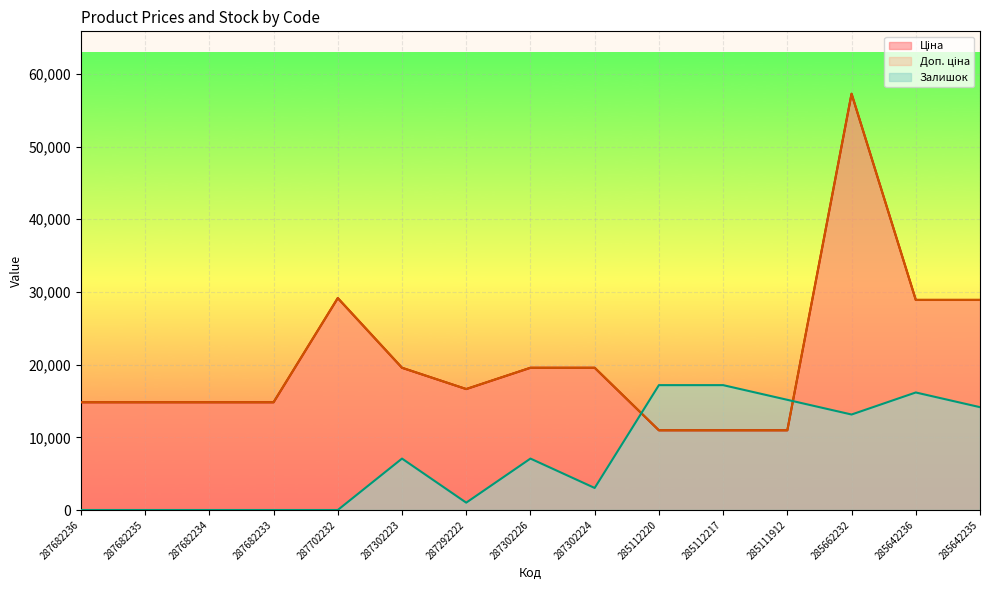

Between which two adjacent categories do Доп. ціна and Залишок first intersect?

287302224 and 285112220